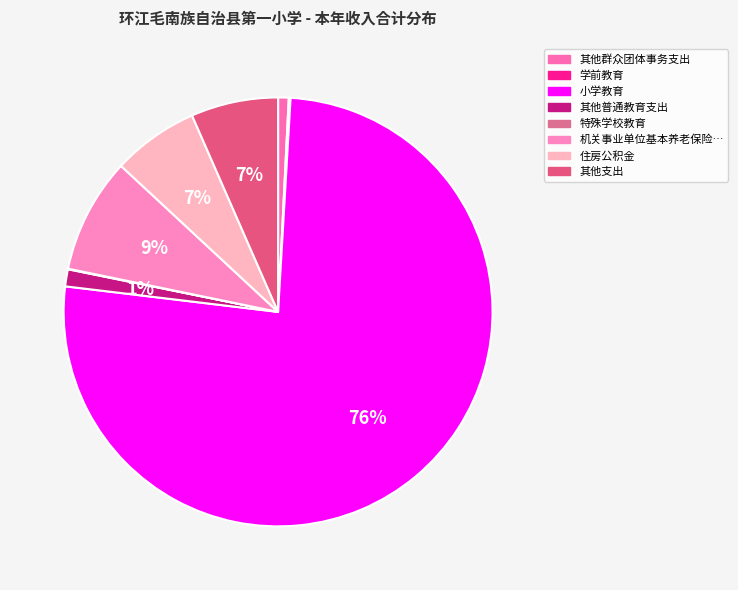

Which category has the biggest portion of the pie?

小学教育